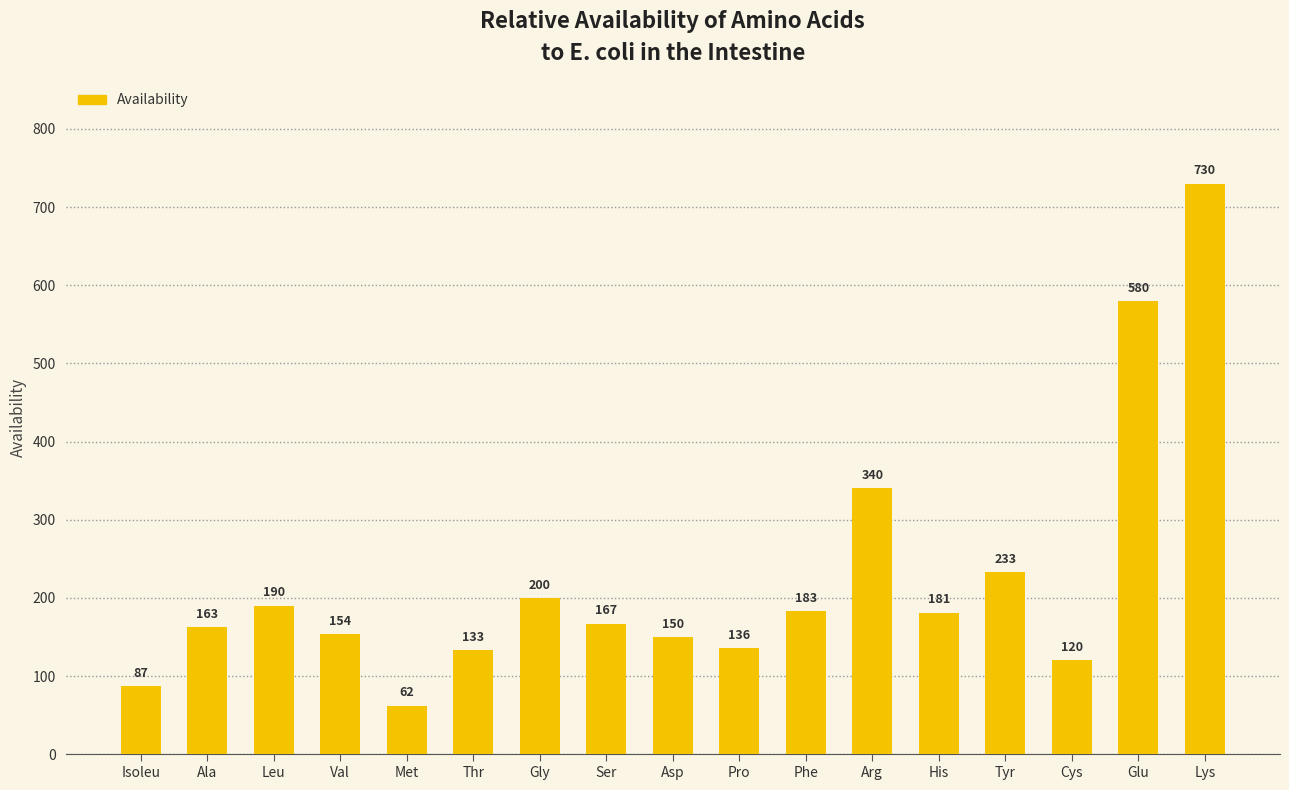

How many bars are there in total?

17